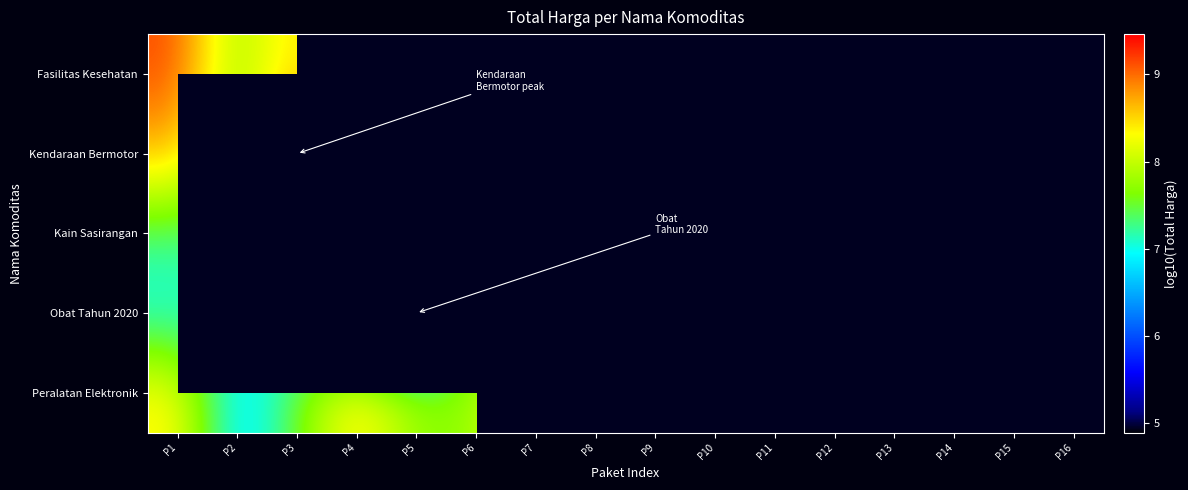

At which label does Kain Sasirangan reach its minimum?

P2